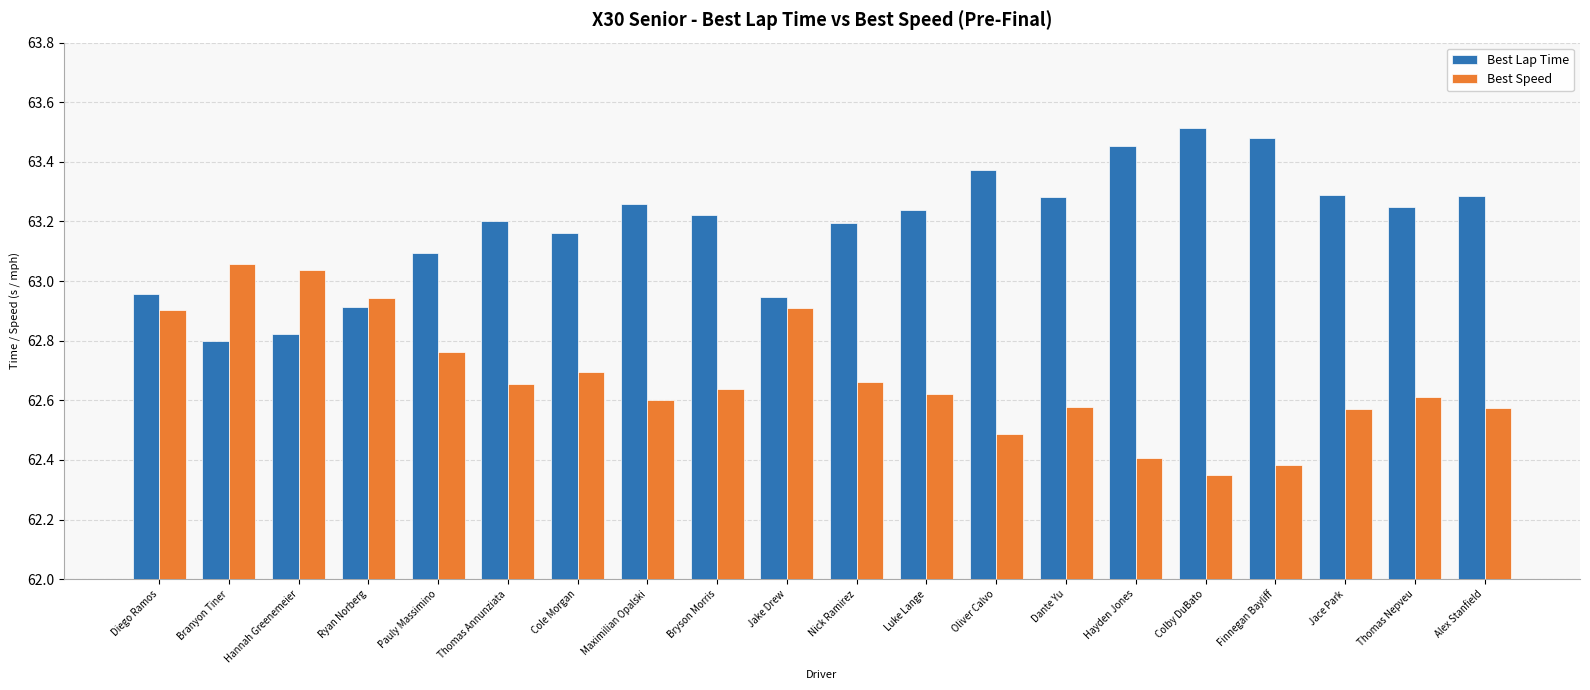

The Best Lap Time series shows 86.9 at Bryson Morris. True or false?

False